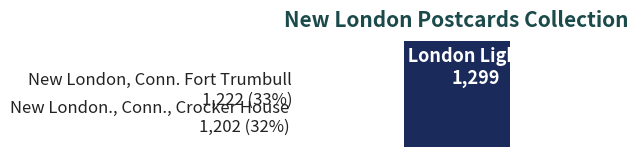

Rank the categories by value from highest to lowest.

New London Light House, New London, Conn. Fort Trumbull, New London., Conn., Crocker House